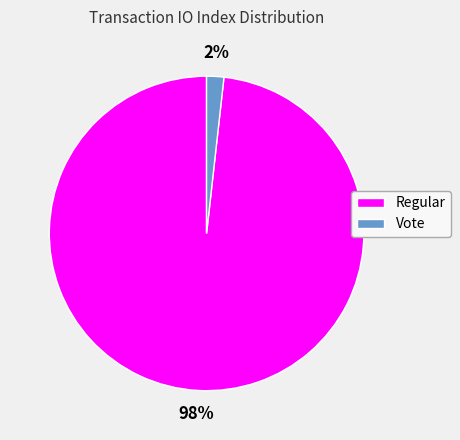

To the nearest percent, what is the difference between the largest and smallest slice percentages?

96%